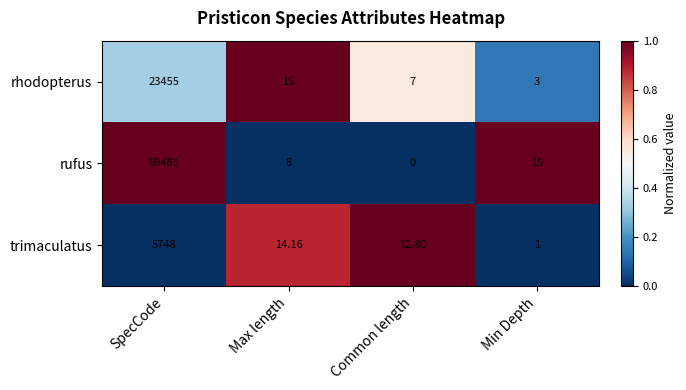

At which label is trimaculatus closest to 2874?

Max length